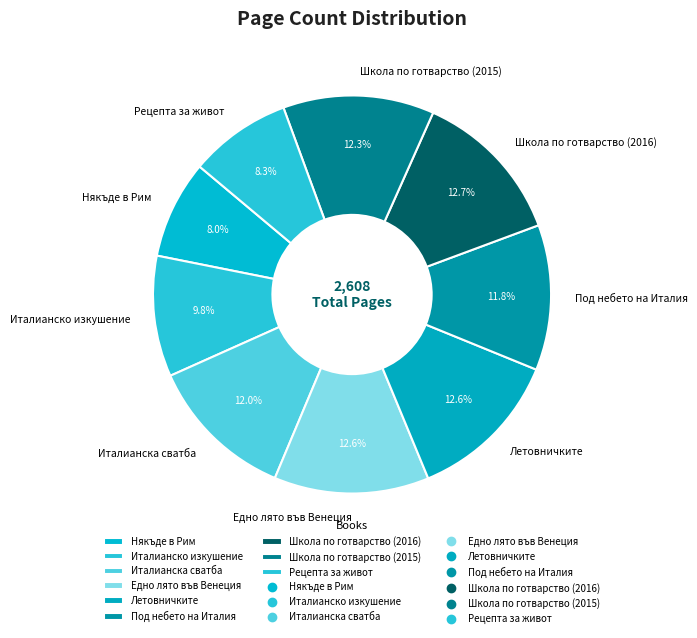

How many slices are in this pie chart?

9